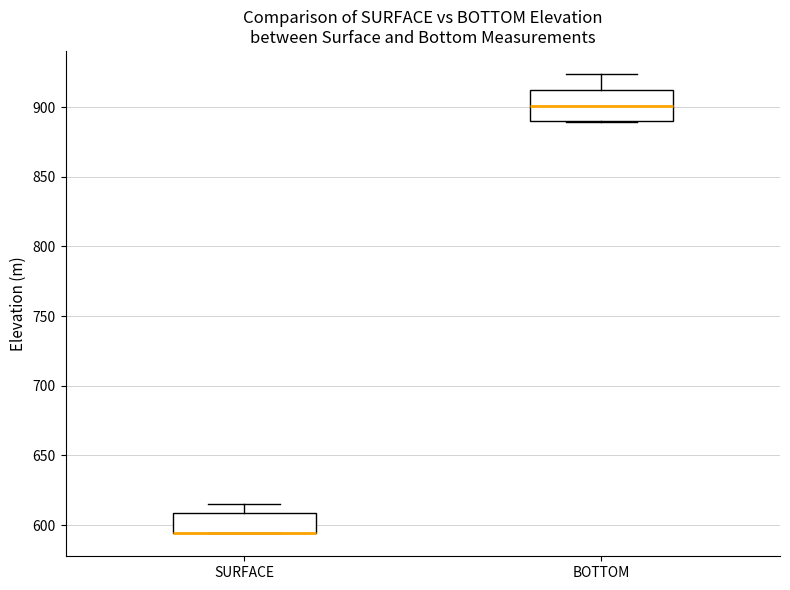

Reading left to right, transcribe this box plot: for each box, give where its median line is, the range the box spans, and where its two whiskers end, as read against the y-axis. The values are not printed on the chart, so give them approximately, as read against the axis.

SURFACE: median 595 (drawn on the box's lower edge), box 595 to 610, whiskers 595 to 615
BOTTOM: median 900, box 890 to 910, whiskers 890 to 925